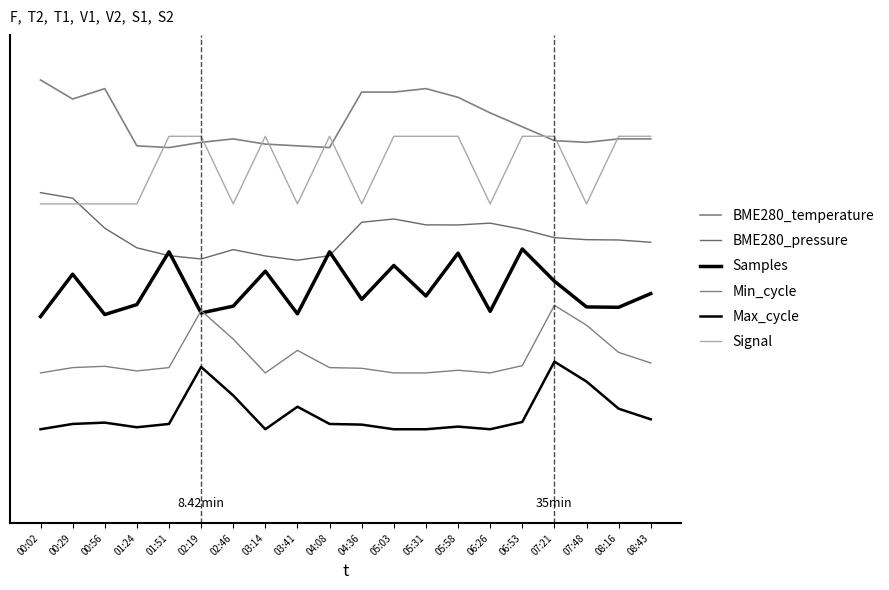

Does the chart display data point markers on the line(s)?

No